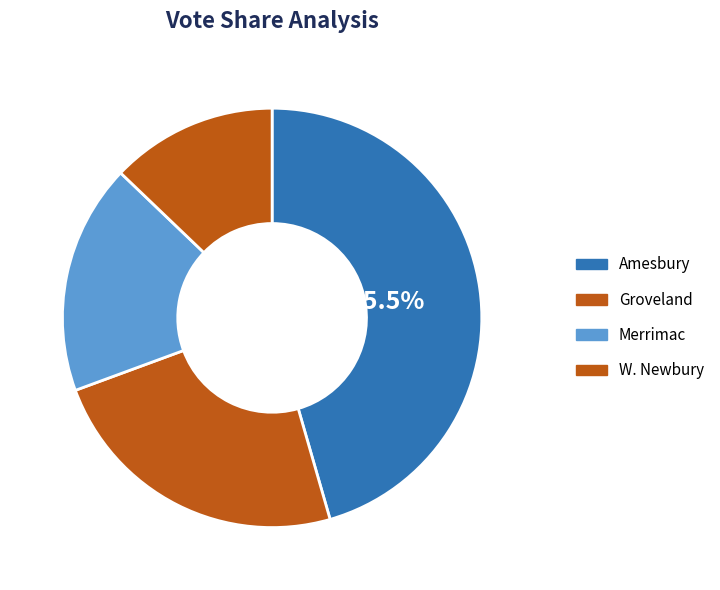

Which category has the biggest portion of the pie?

Amesbury